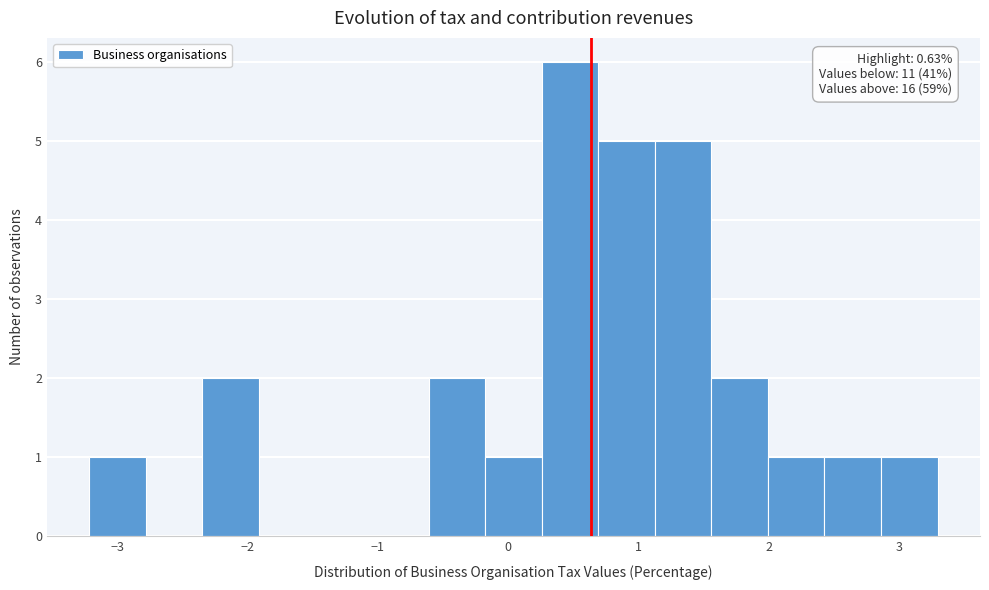

Over which range of the x-axis is the bar tallest?

0.3 to 0.7